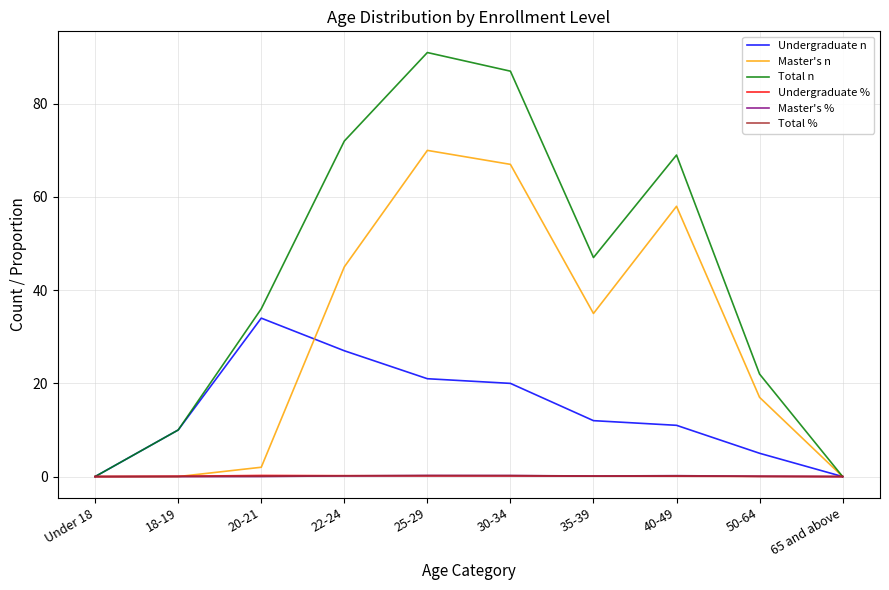

Is it true that Total % equals 0.0 at Under 18?

True